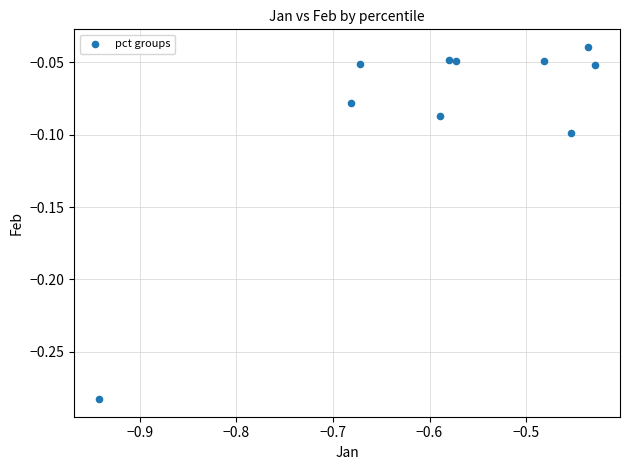

What is the average X value?

-0.6